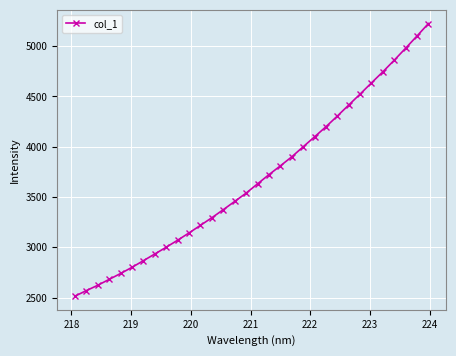

What is the average value?

3686.8